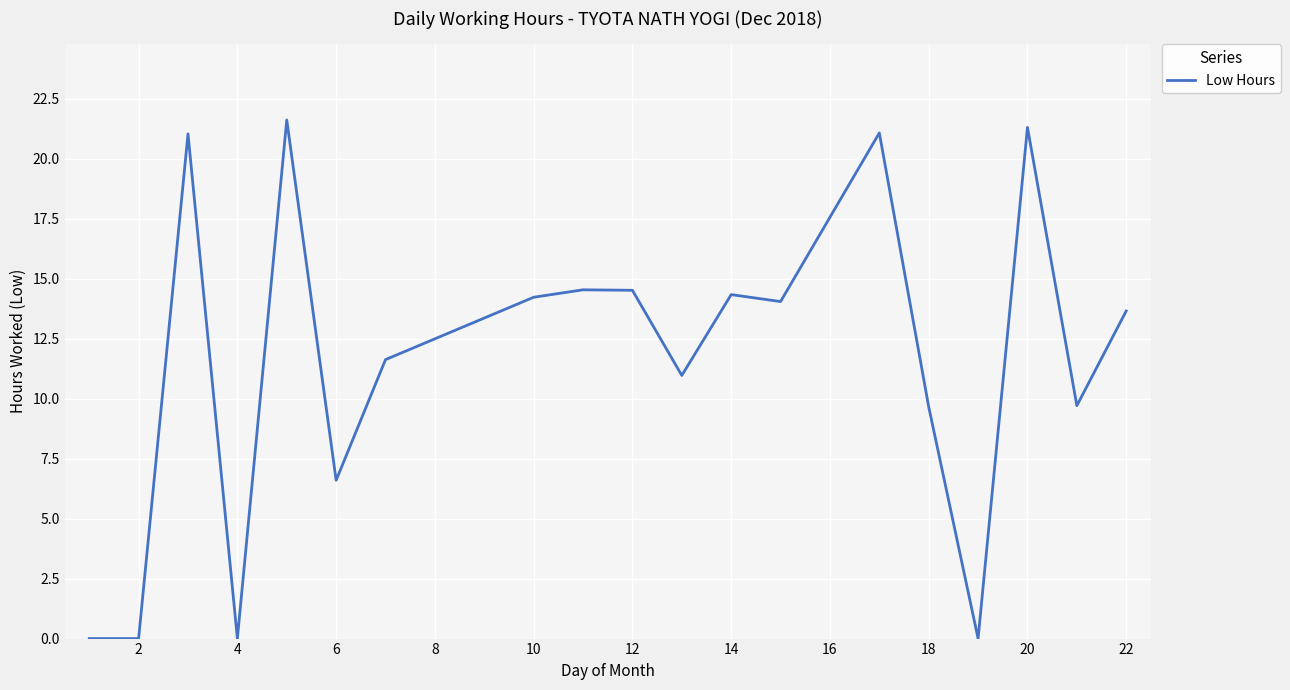

What is the greatest value displayed?

21.6